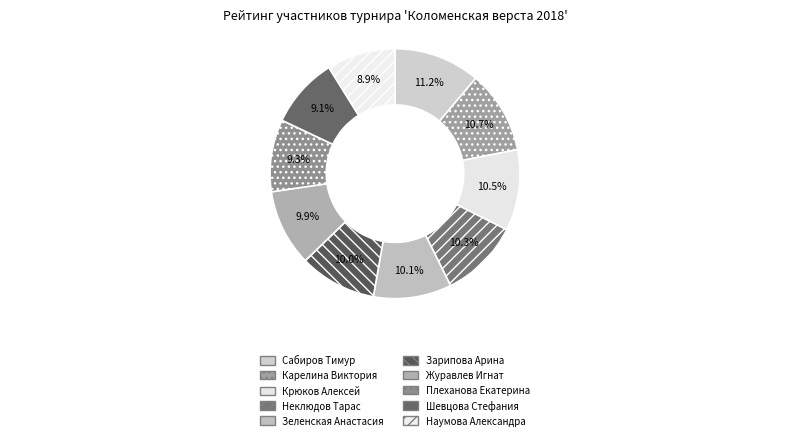

To the nearest percent, what portion does Журавлев Игнат represent?

10%